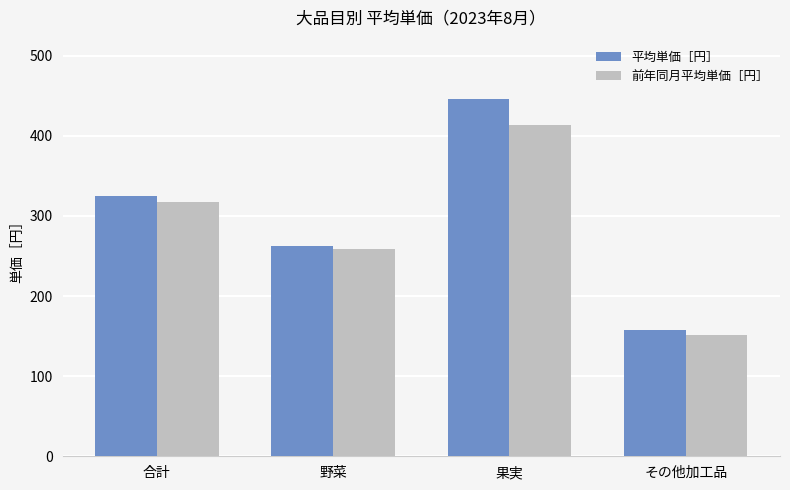

What is the label of the 2nd bar from the left?

野菜